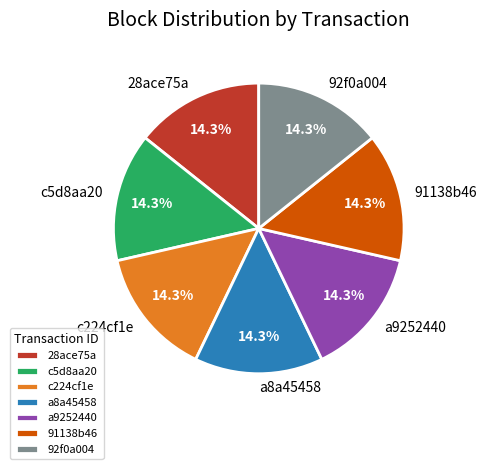

Do 92f0a004 and c224cf1e together represent more than half of the pie?

No